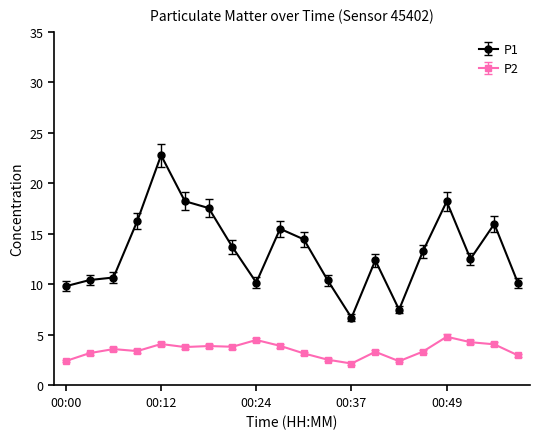

Which series has the largest range (max minus min)?

P1